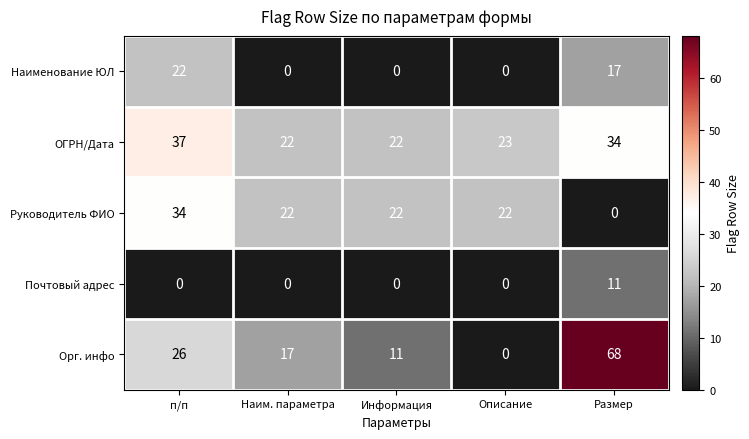

How many series are shown in this chart?

5